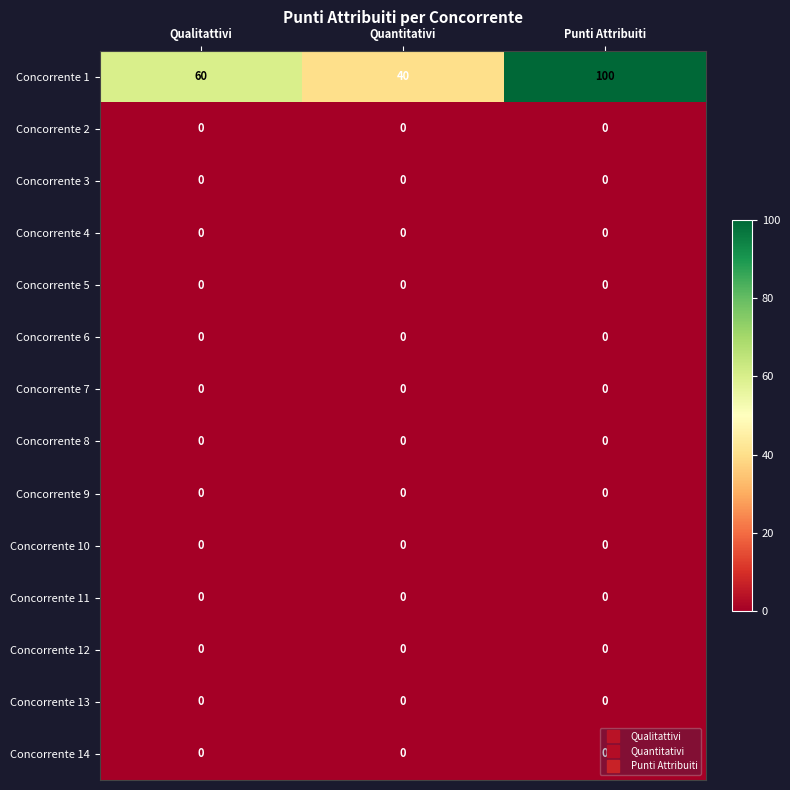

Which category has the highest value across all series?

Punti Attribuiti